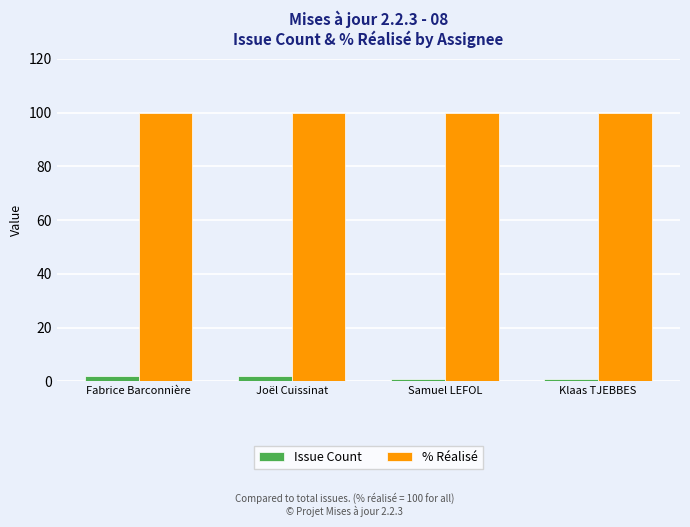

Are the bars horizontal?

No